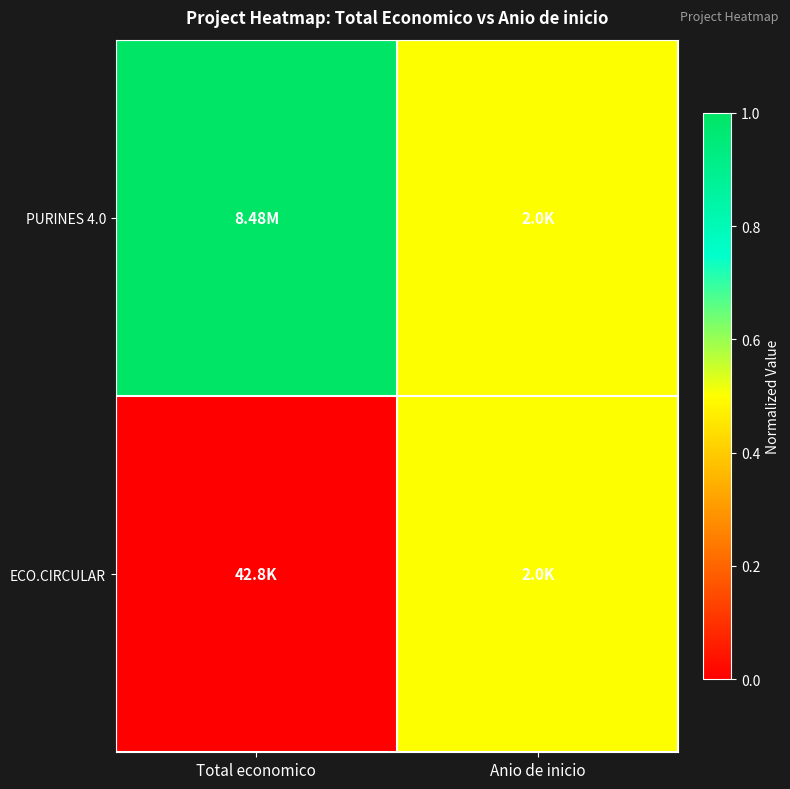

Reading left to right, list all the values displayed in this chart.

PURINES 4.0: Total economico=1.0	Anio de inicio=0.5
ECO.CIRCULAR: Total economico=0.0	Anio de inicio=0.5